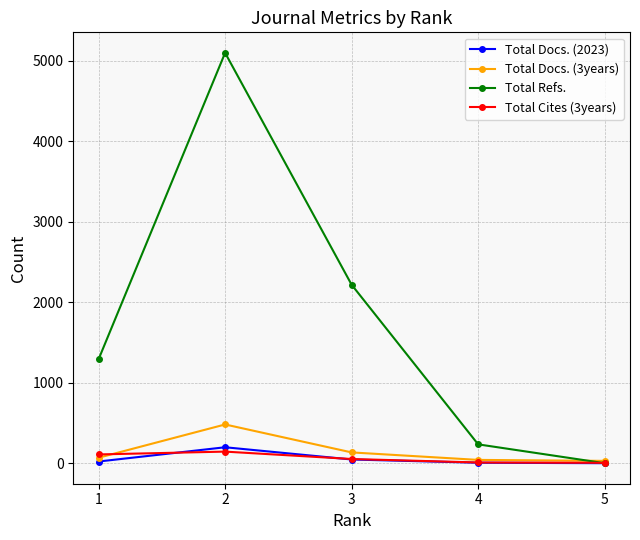

Rank the categories by Total Refs. value from lowest to highest.

5, 4, 1, 3, 2